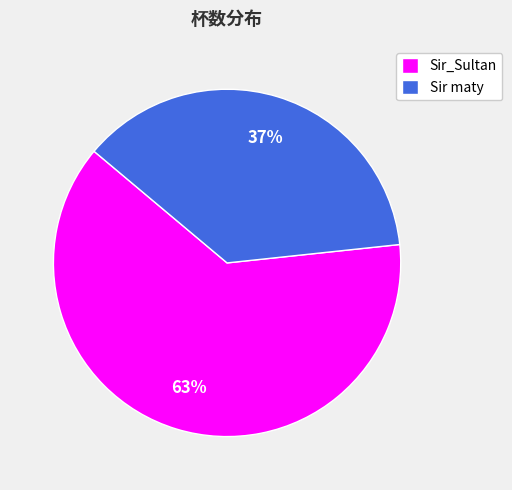

Which slice represents more than half of the pie?

Sir_Sultan